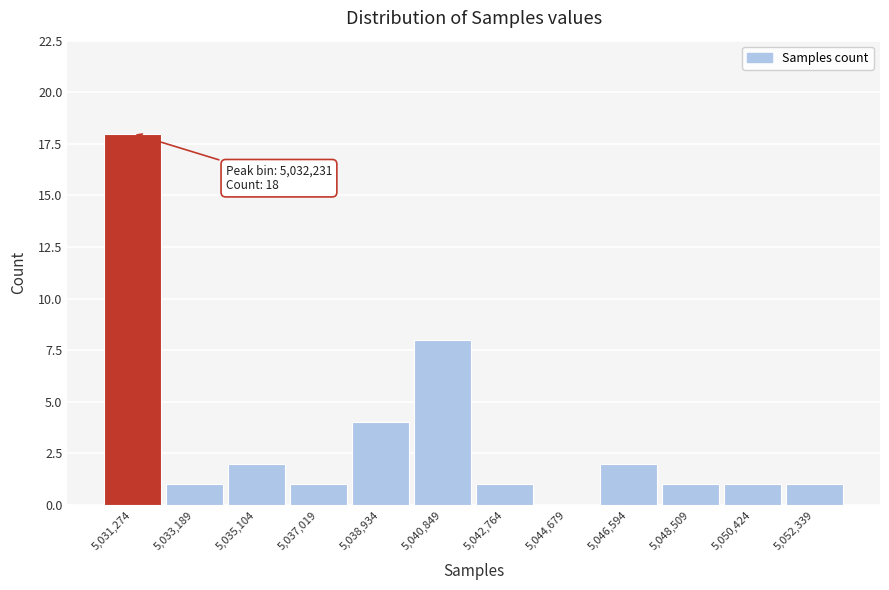

Reading left to right, transcribe all the data shown in this chart.

5,031,274=18	5,033,189=1	5,035,104=2	5,037,019=1	5,038,934=4	5,040,849=8	5,042,764=1	5,044,679=0	5,046,594=2	5,048,509=1	5,050,424=1	5,052,339=1